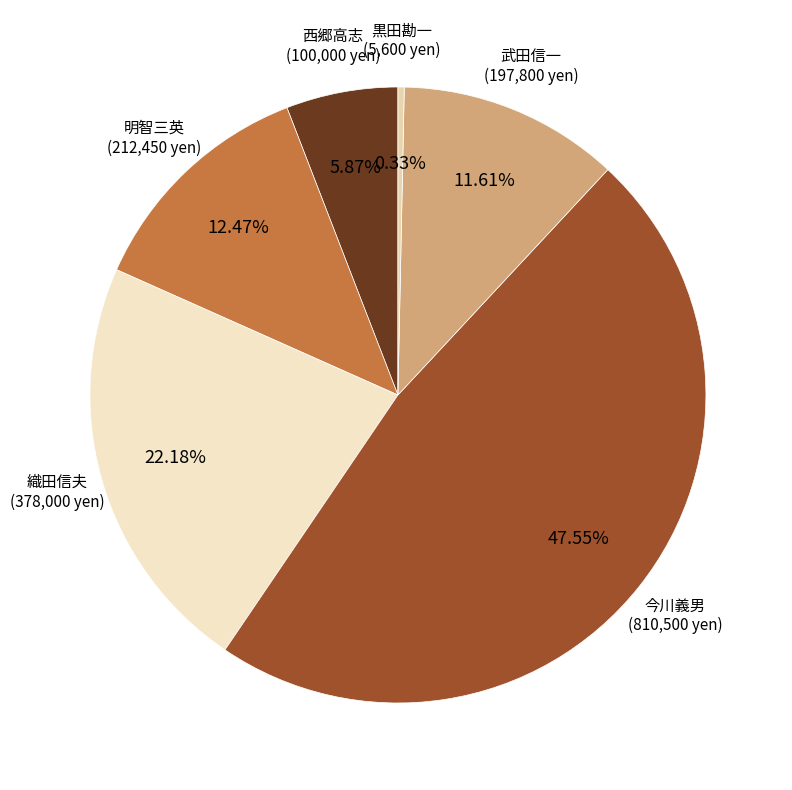

To the nearest percent, what is the difference between the largest and smallest slice percentages?

47%